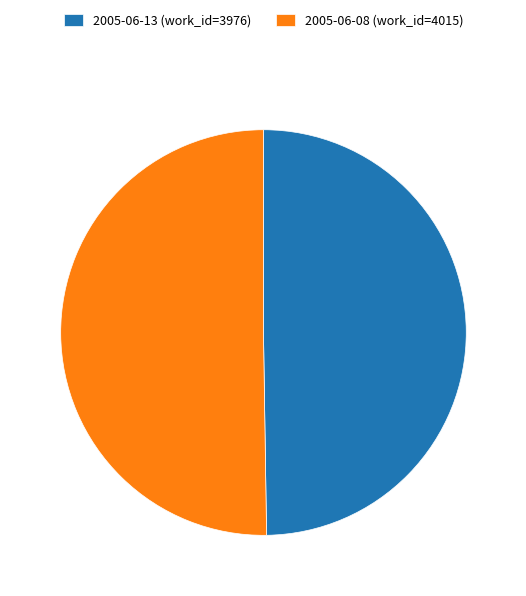

True or false: 2005-06-13 (work_id=3976) accounts for 37% of the total.

False